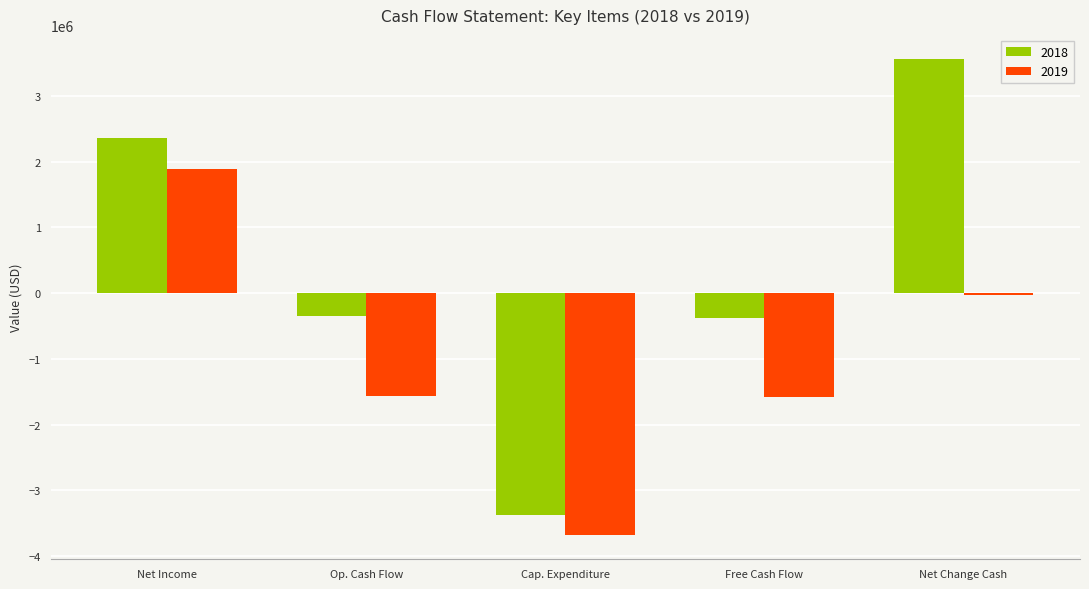

Rank the series by their maximum value, from lowest to highest.

2019, 2018